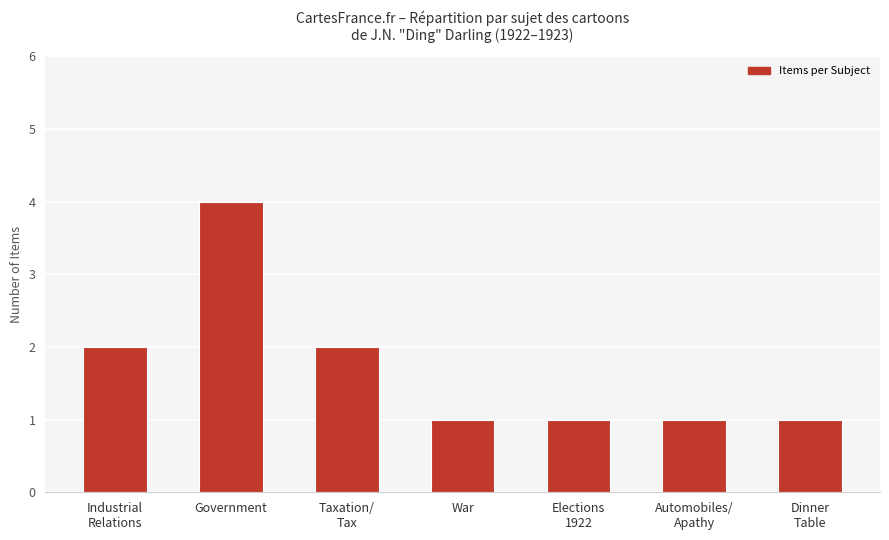

What is the difference between the maximum and minimum values?

3